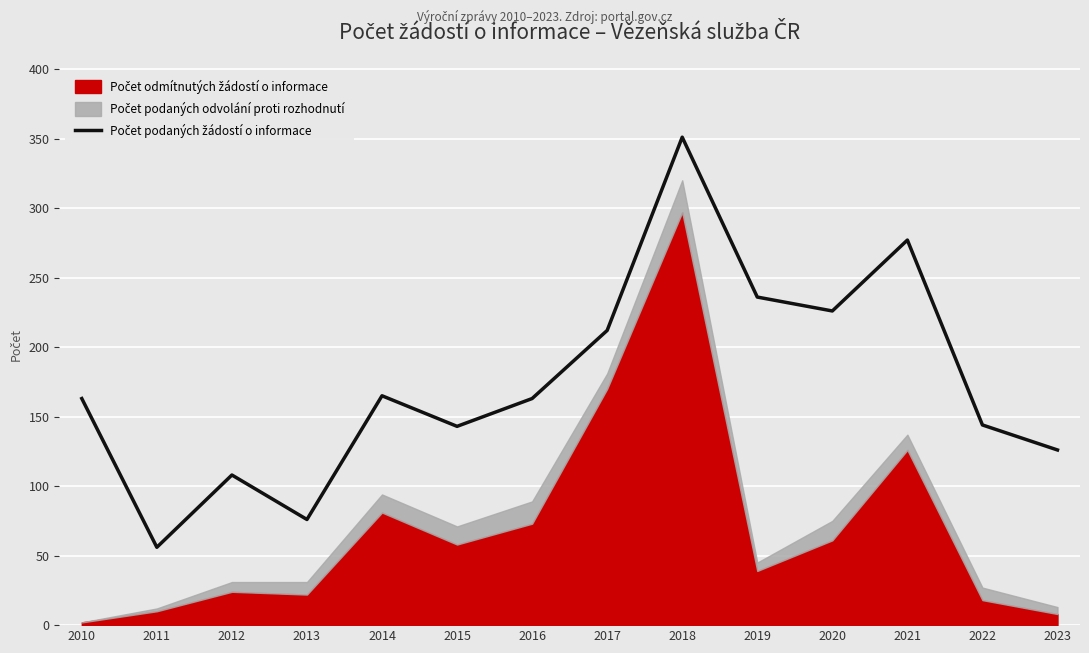

How many values exceed 163?

6